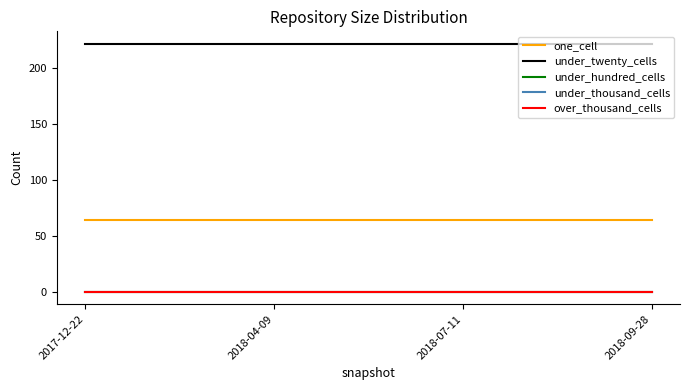

Is this an area chart (filled region under the line)?

No